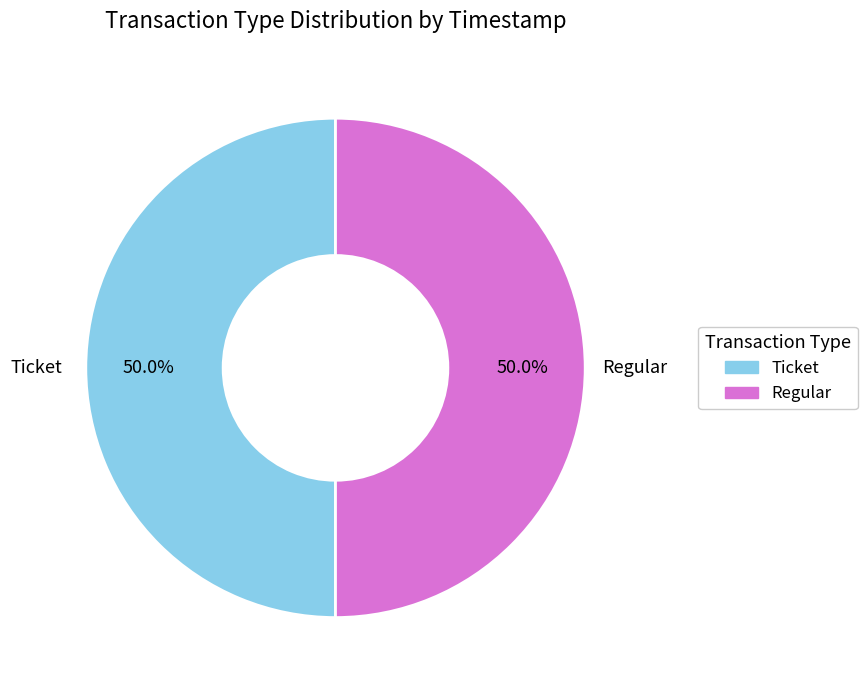

What percentage is the Ticket slice, to the nearest percent?

50%